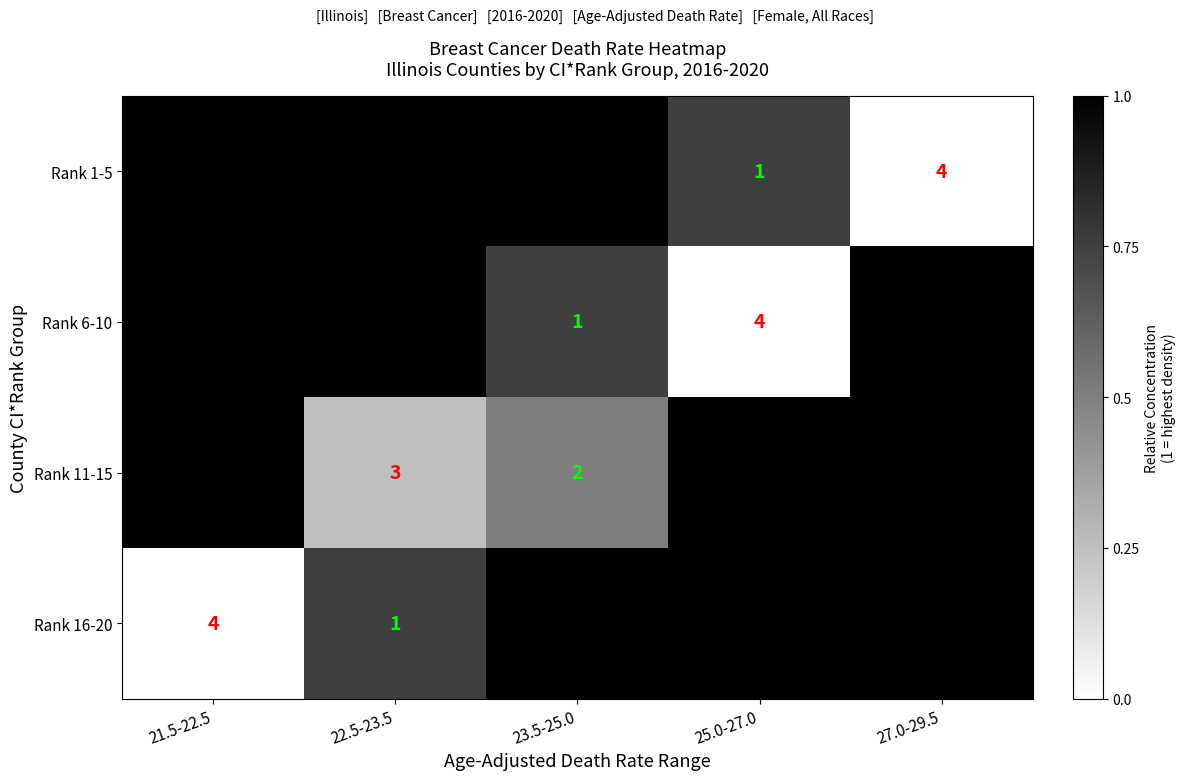

Is it true that Rank 6-10 equals 6 at 25.0-27.0?

False